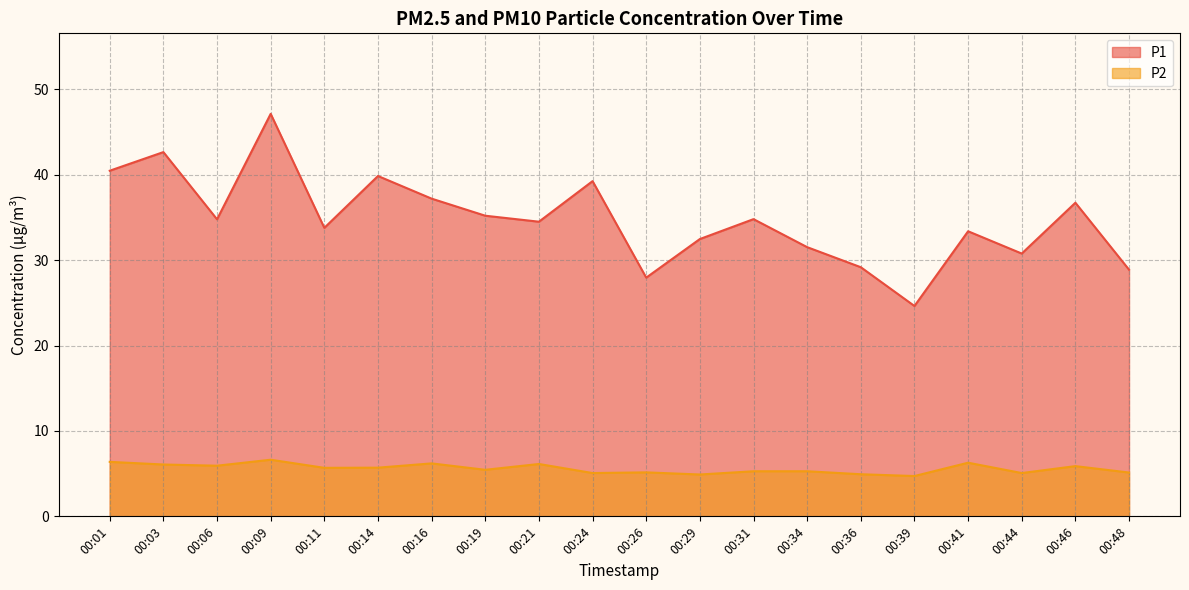

What is the difference between the maximum and second lowest values in the P1 series?

19.2